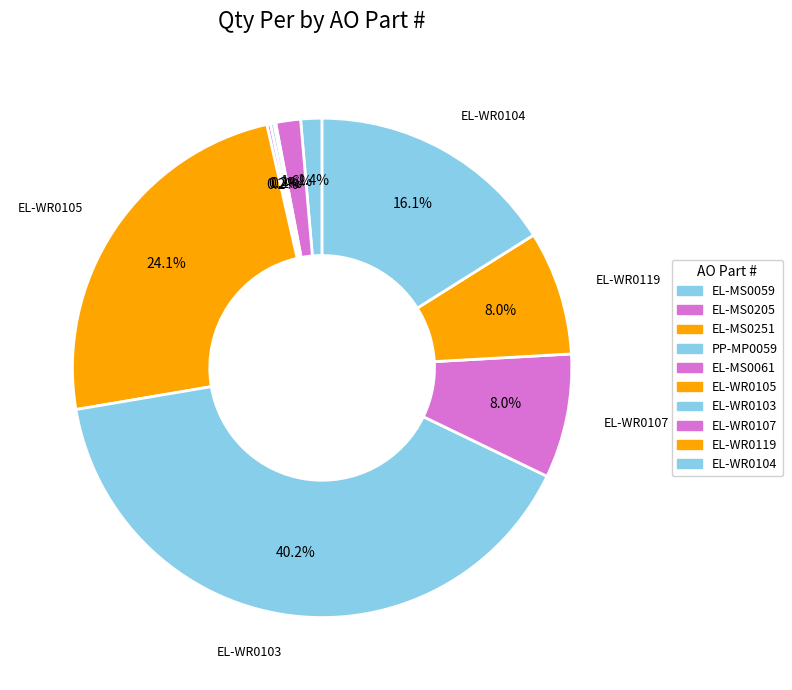

What is the change in value from EL-MS0205 to EL-WR0103?

+336